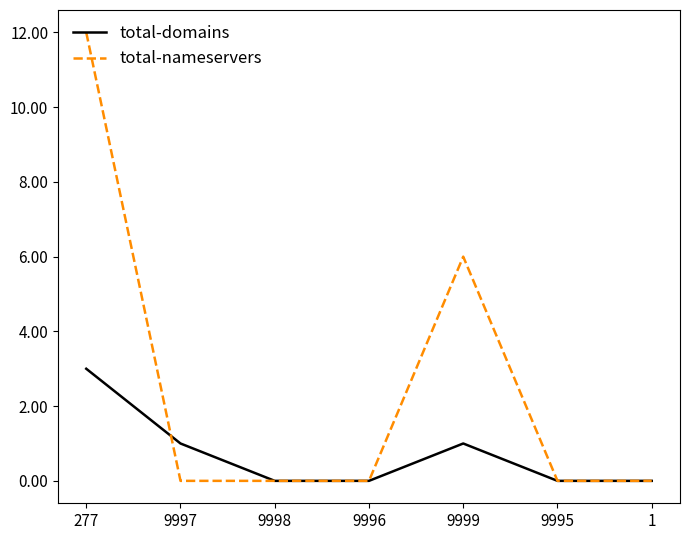

Is it true that total-nameservers equals 0 at 9997?

True